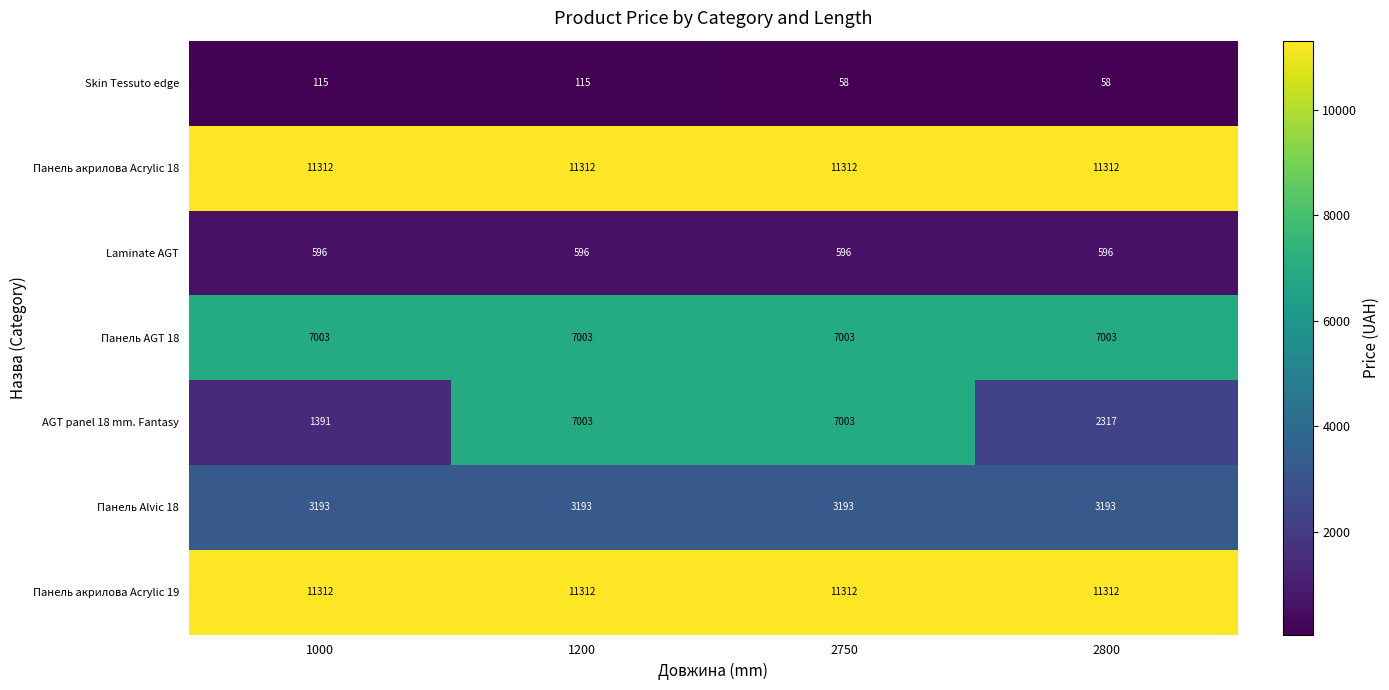

What is the sum of the AGT panel 18 mm. Fantasy values at 2750 and 1000?

8394